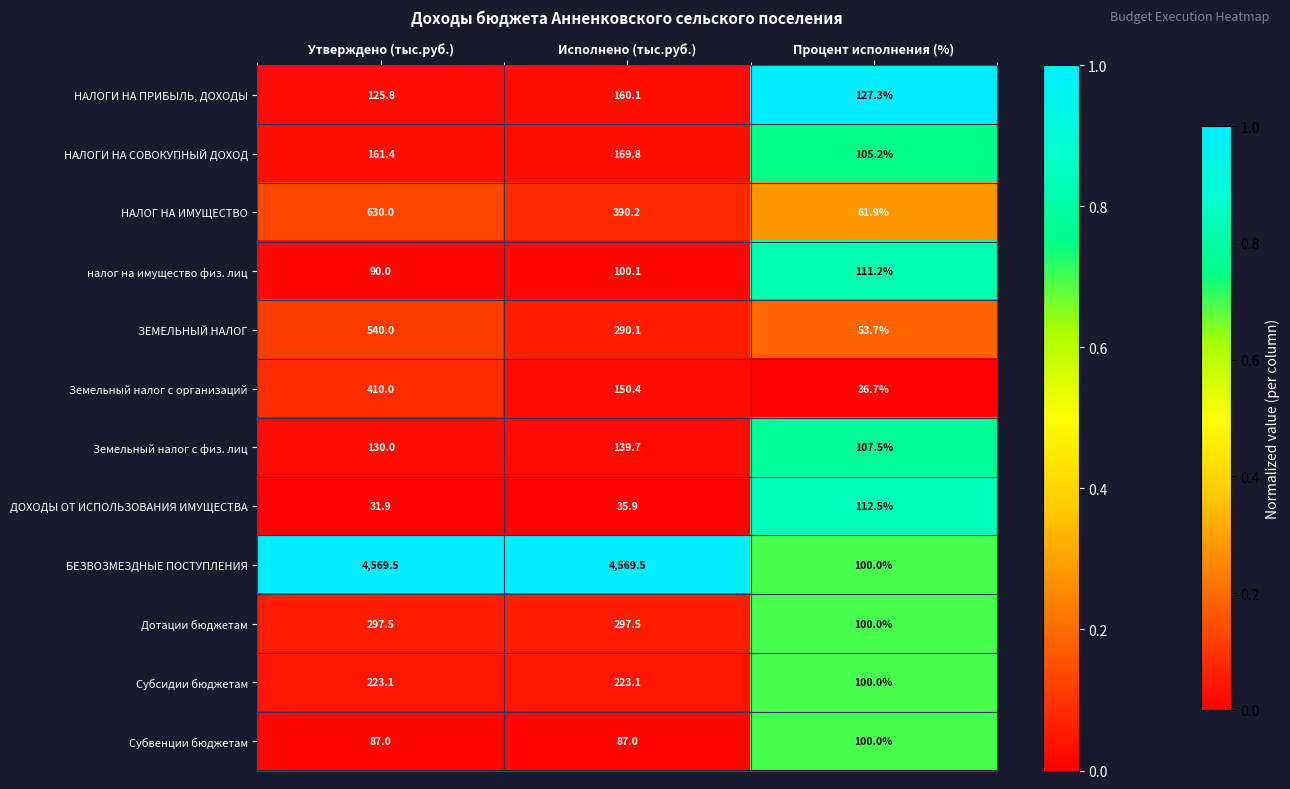

At which category is the sum across all series the highest?

Утверждено (тыс.руб.)